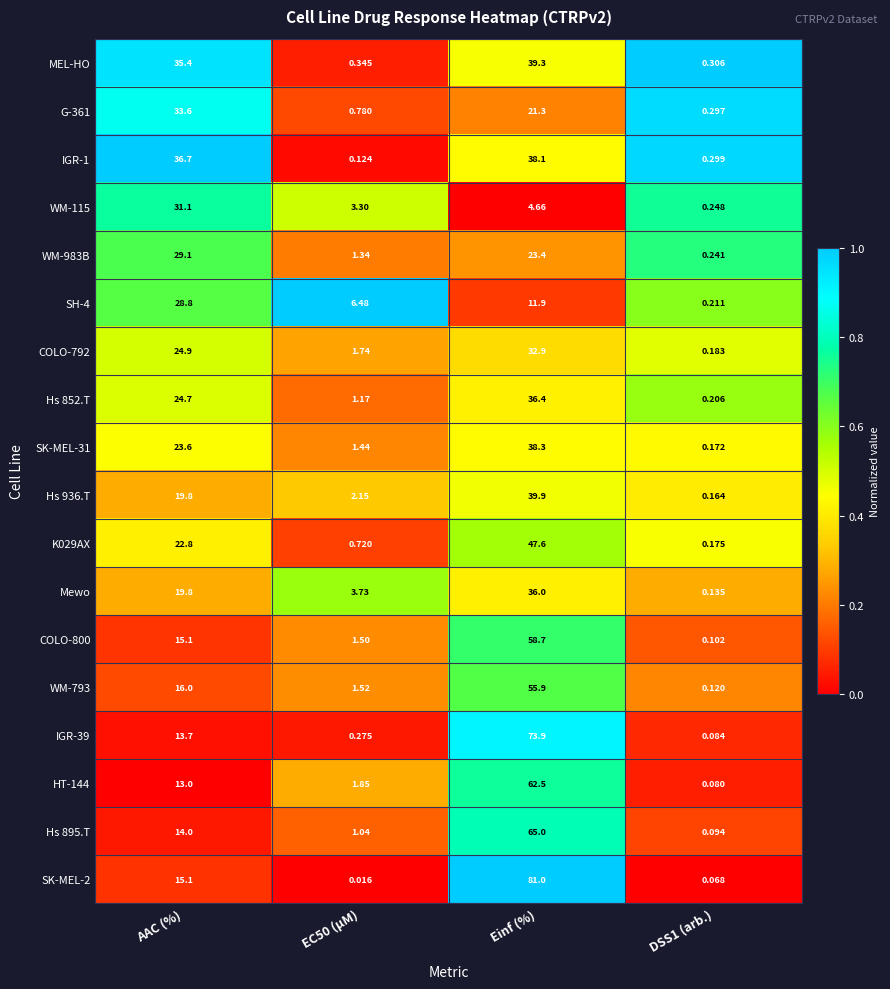

At how many categories does at least one series exceed 0?

4